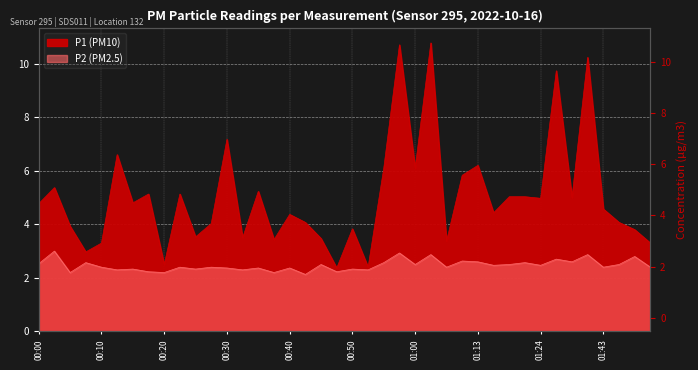

Reading left to right, transcribe all the data shown in this chart.

P1: 00:00=4.8	00:03=5.4	00:05=3.9	00:08=3.0	00:10=3.3	00:13=6.6	00:15=4.8	00:18=5.1	00:20=2.5	00:23=5.1	00:25=3.5	00:28=4.0	00:30=7.2	00:33=3.5	00:35=5.2	00:38=3.4	00:40=4.4	00:42=4.1	00:45=3.5	00:47=2.4	00:50=3.8	00:52=2.4	00:55=6.1	00:57=10.7	01:00=6.1	01:02=10.8	01:05=3.4	01:10=5.8	01:13=6.2	01:15=4.4	01:18=5.0	01:21=5.0	01:24=5.0	01:32=9.7	01:35=5.0	01:40=10.2	01:43=4.6	01:45=4.1	01:48=3.8	01:50=3.3
P2: 00:00=2.5	00:03=3.0	00:05=2.2	00:08=2.6	00:10=2.4	00:13=2.3	00:15=2.3	00:18=2.2	00:20=2.2	00:23=2.4	00:25=2.3	00:28=2.4	00:30=2.4	00:33=2.3	00:35=2.4	00:38=2.2	00:40=2.4	00:42=2.1	00:45=2.5	00:47=2.2	00:50=2.3	00:52=2.3	00:55=2.6	00:57=2.9	01:00=2.5	01:02=2.9	01:05=2.4	01:10=2.6	01:13=2.6	01:15=2.5	01:18=2.5	01:21=2.6	01:24=2.5	01:32=2.7	01:35=2.6	01:40=2.9	01:43=2.4	01:45=2.5	01:48=2.8	01:50=2.4